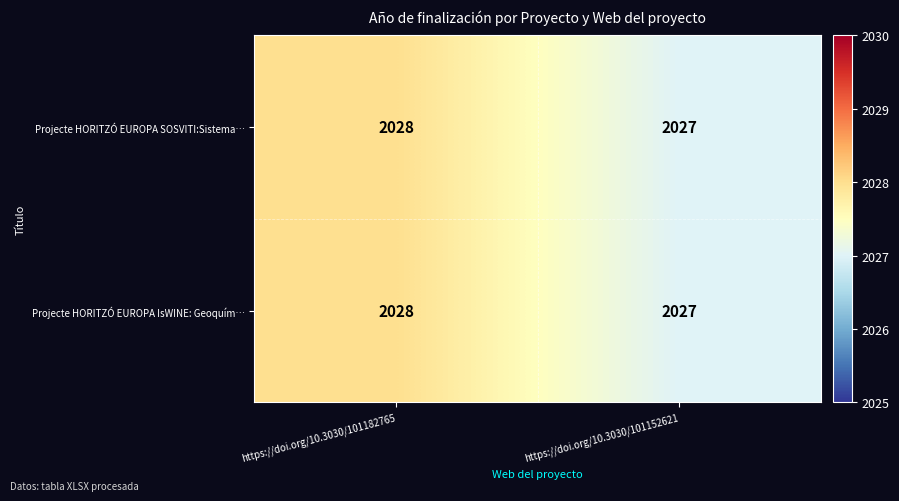

Which label corresponds to the largest value in the chart?

https://doi.org/10.3030/101182765